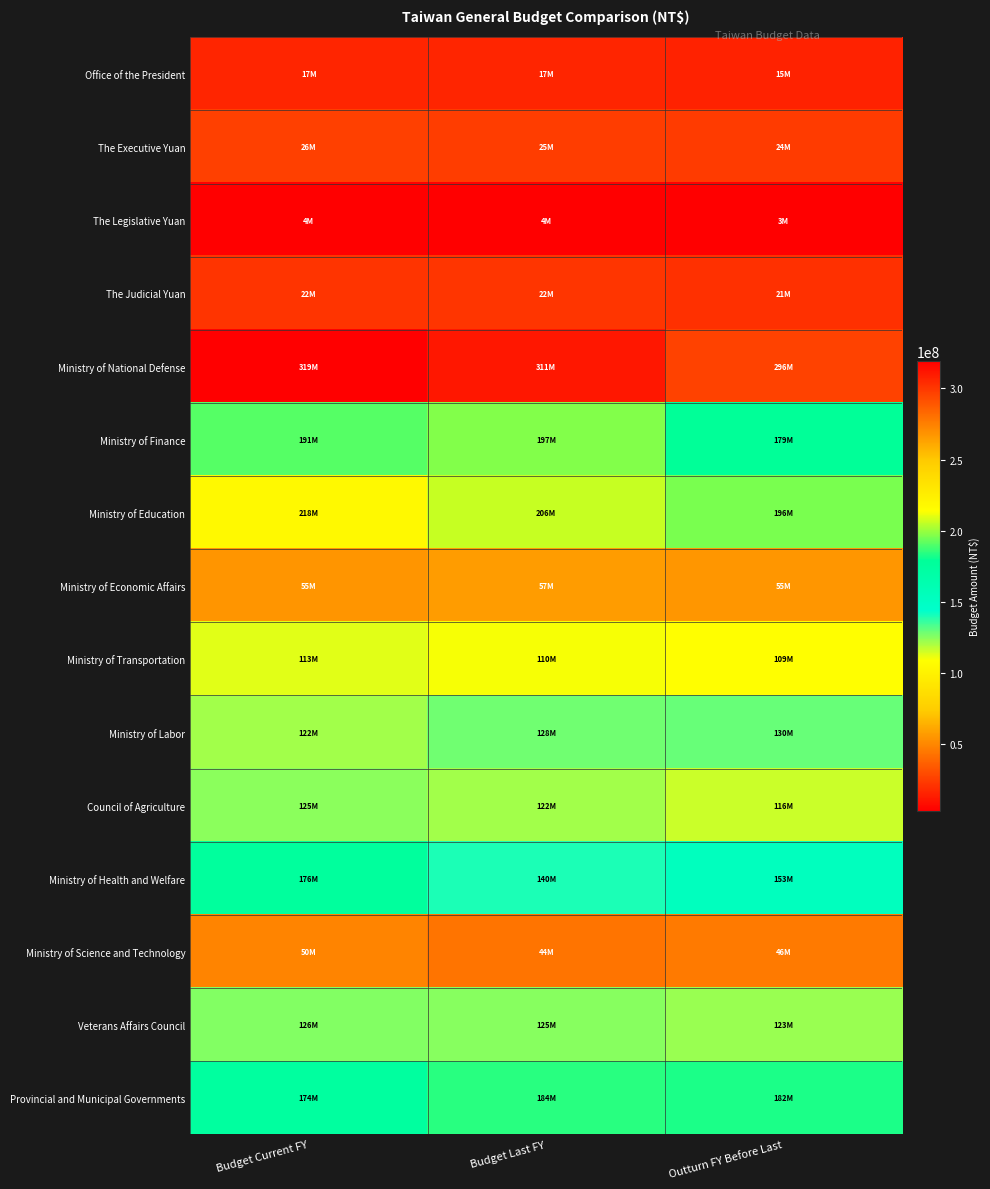

List the series in order of their peak value, highest first.

Ministry of National Defense, Ministry of Education, Ministry of Finance, Provincial and Municipal Governments, Ministry of Health and Welfare, Ministry of Labor, Veterans Affairs Council, Council of Agriculture, Ministry of Transportation, Ministry of Economic Affairs, Ministry of Science and Technology, The Executive Yuan, The Judicial Yuan, Office of the President, The Legislative Yuan